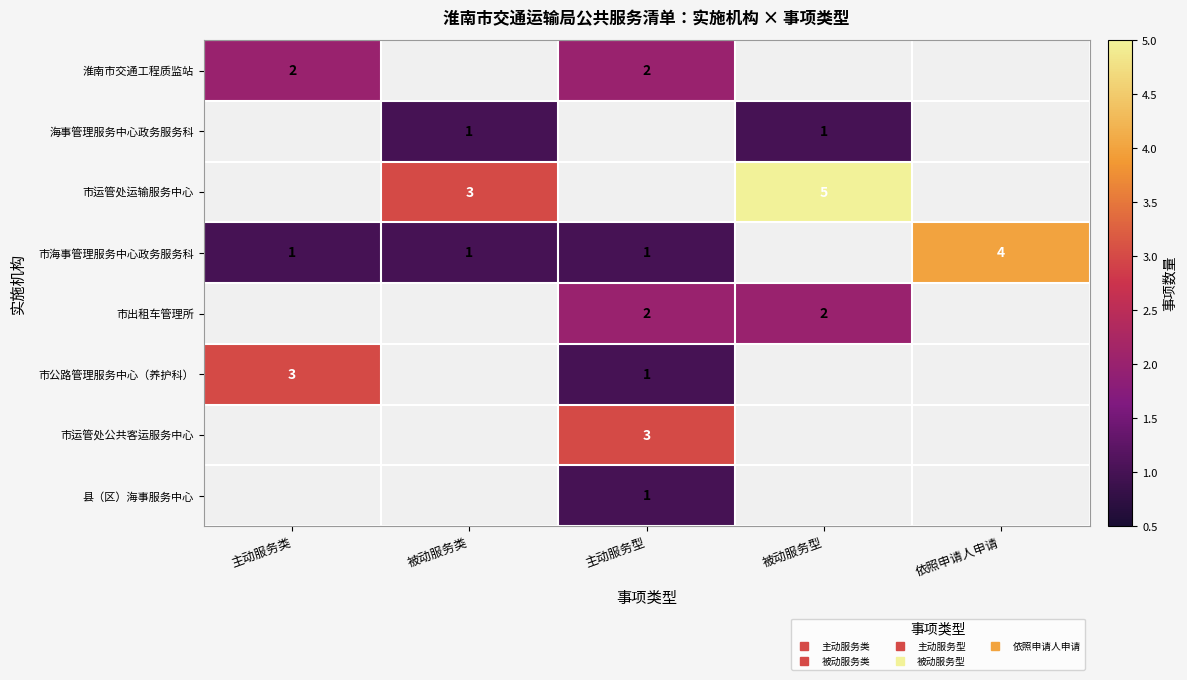

Count the number of data series in this chart.

8